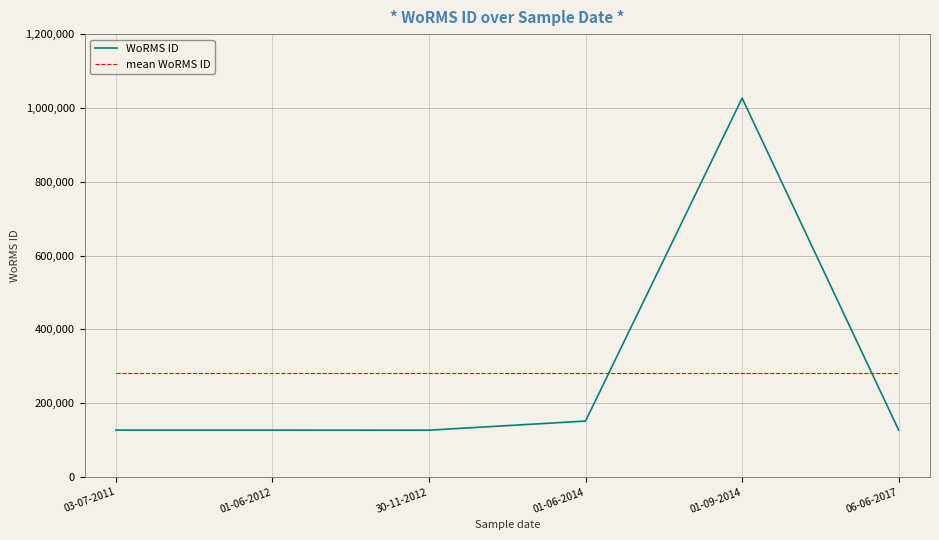

How many values in the WoRMS ID series are below 127036?

3